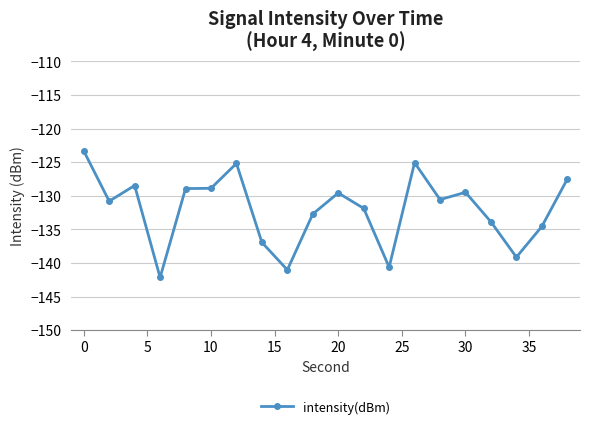

What is the sum of all values?

-2640.6